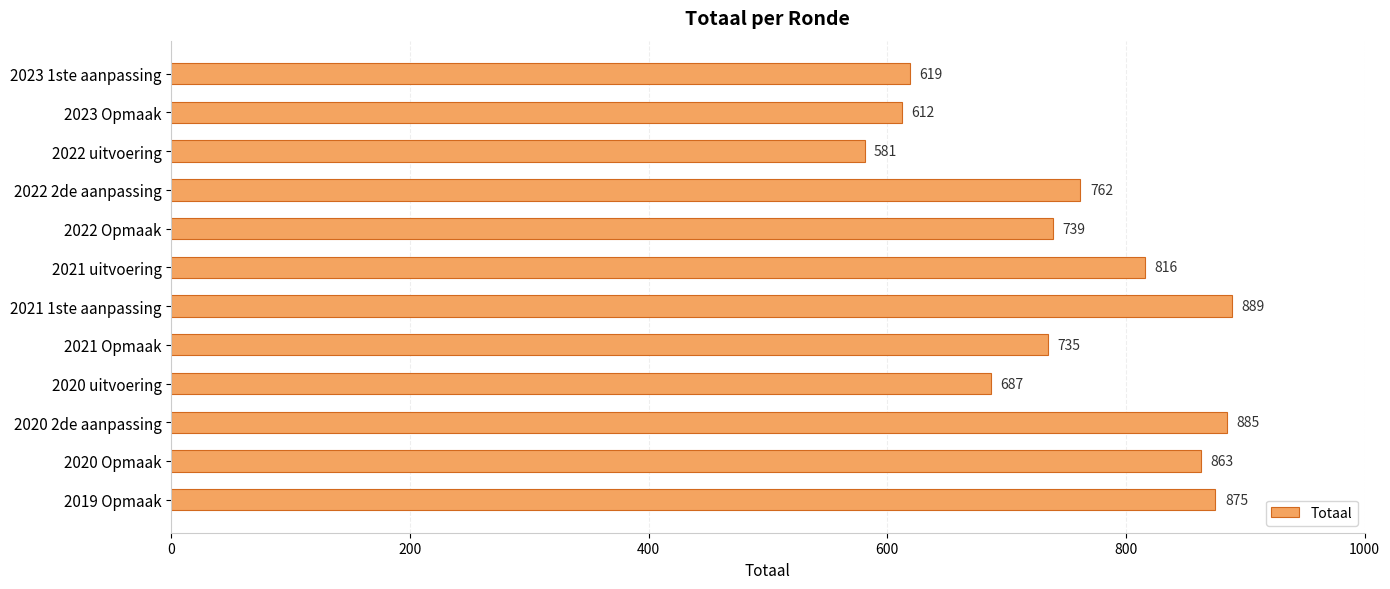

What is the change in value from 2023 Opmaak to 2020 2de aanpassing?

+273